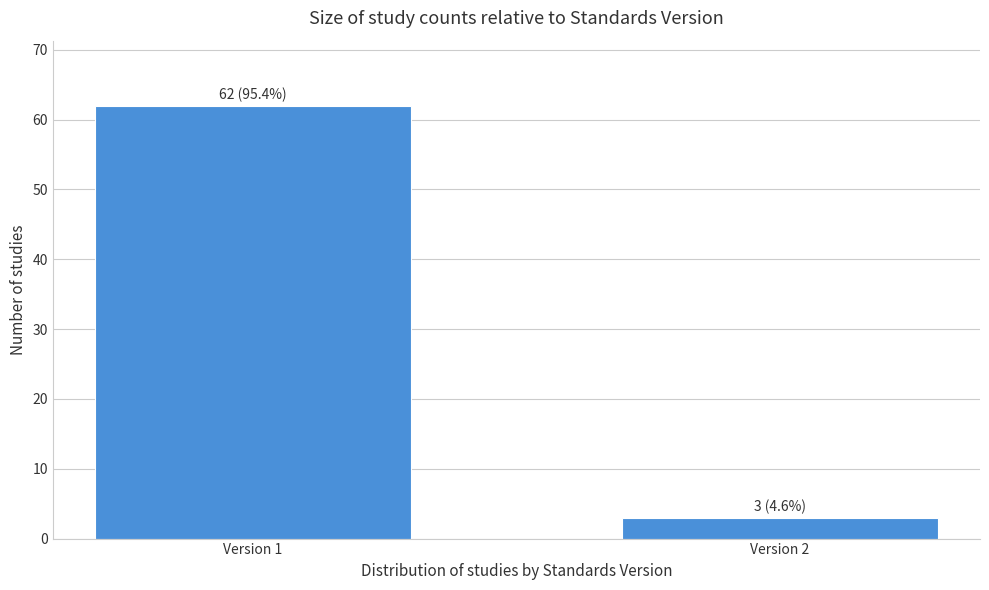

Reading left to right, what are all the values shown in this chart?

62	3